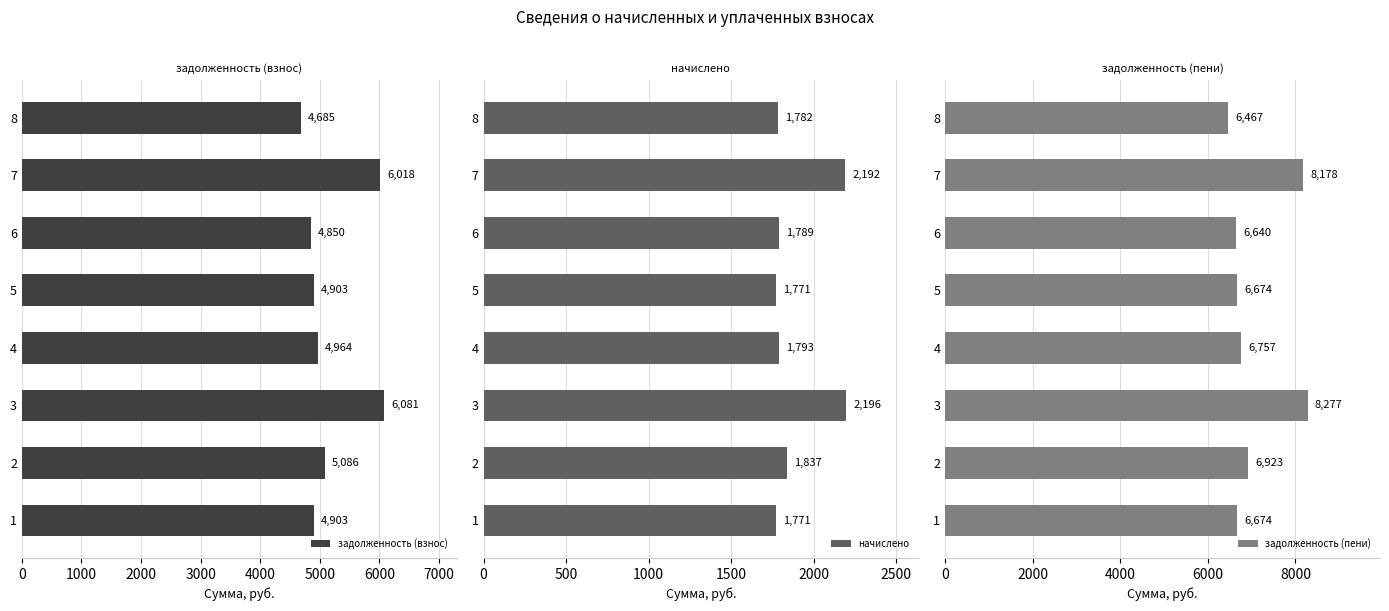

The задолженность (взнос) series shows 4903.4 at 5. True or false?

True